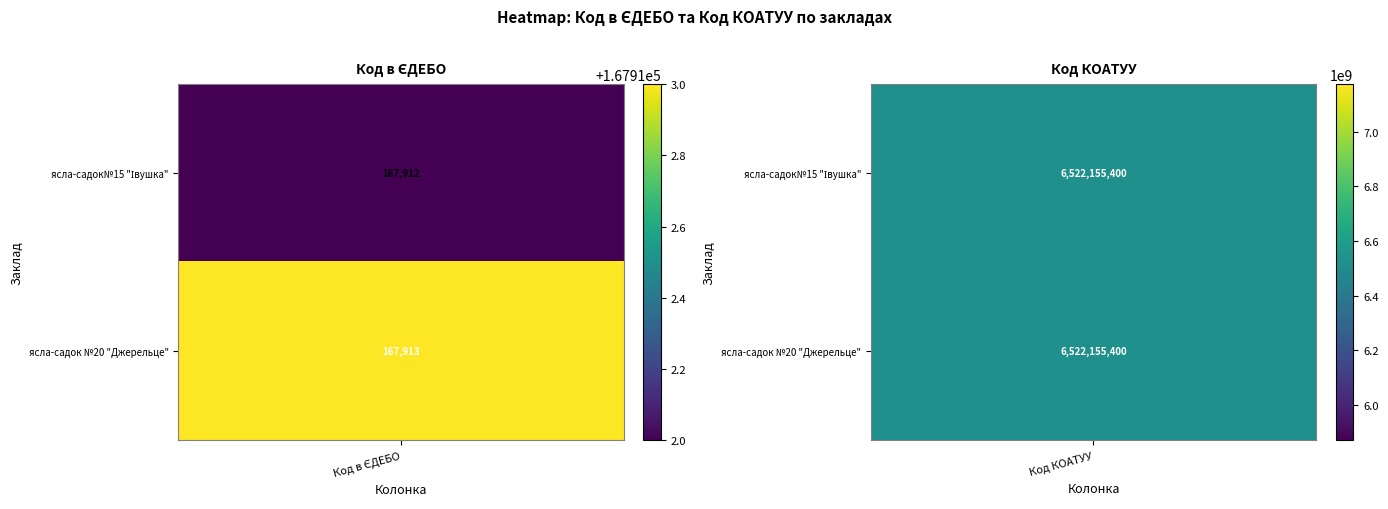

What is the total value across all series at 1?

13044310800